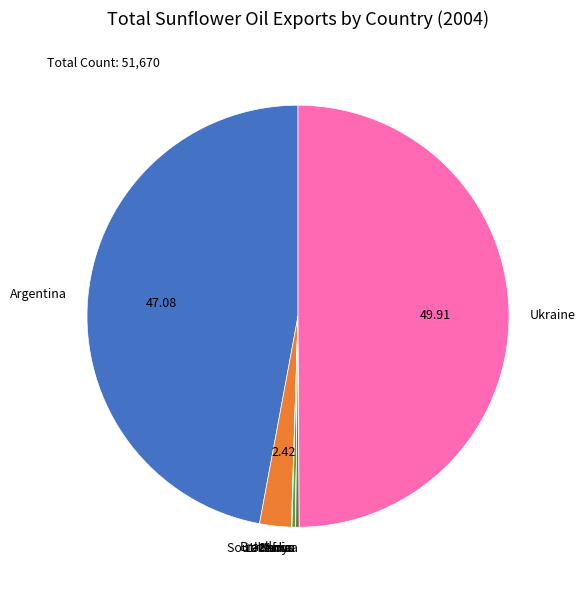

What is the largest slice in the pie chart?

Ukraine